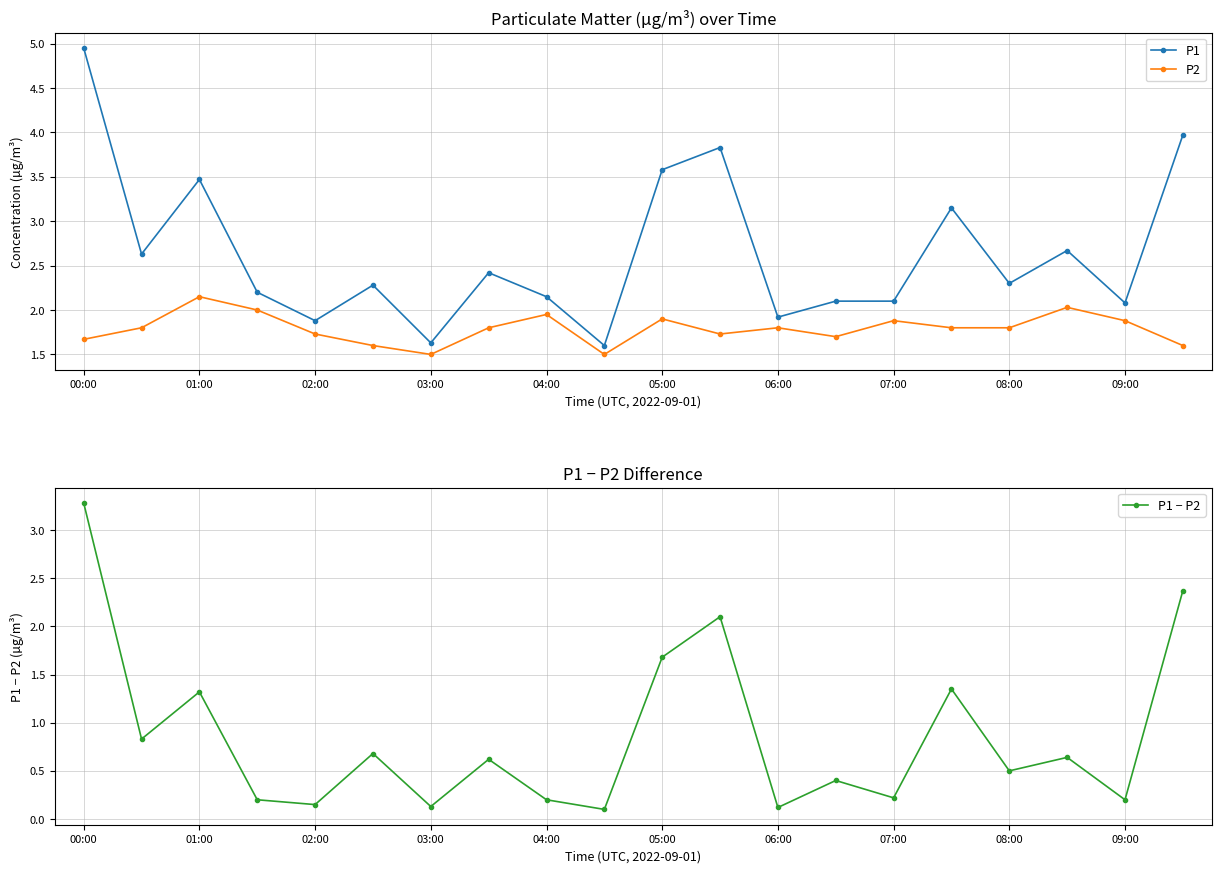

At how many categories does at least one series exceed 4?

1